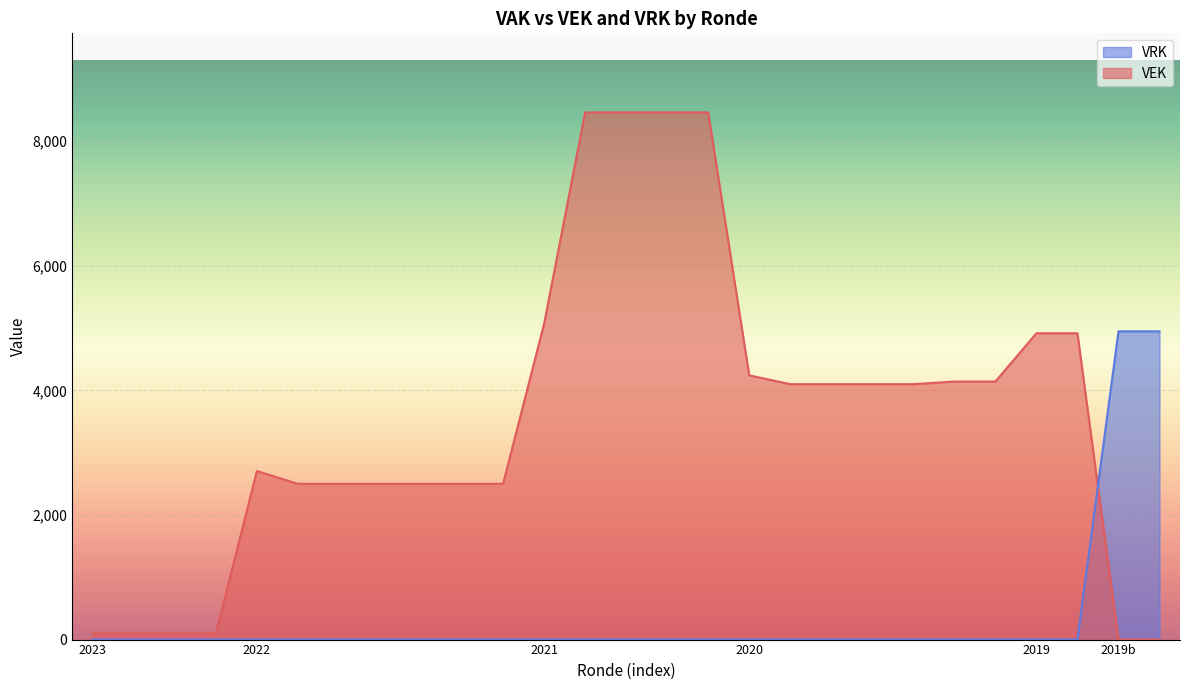

What is the difference between the highest and lowest values at 2019b?

4947